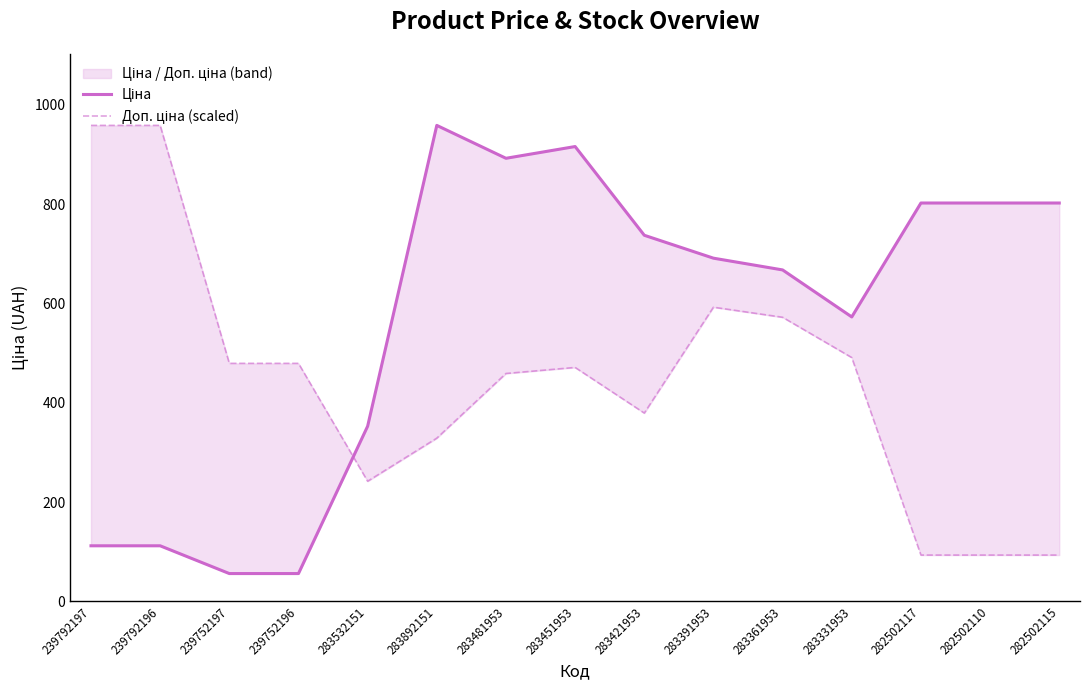

At how many categories does at least one series exceed 591?

11